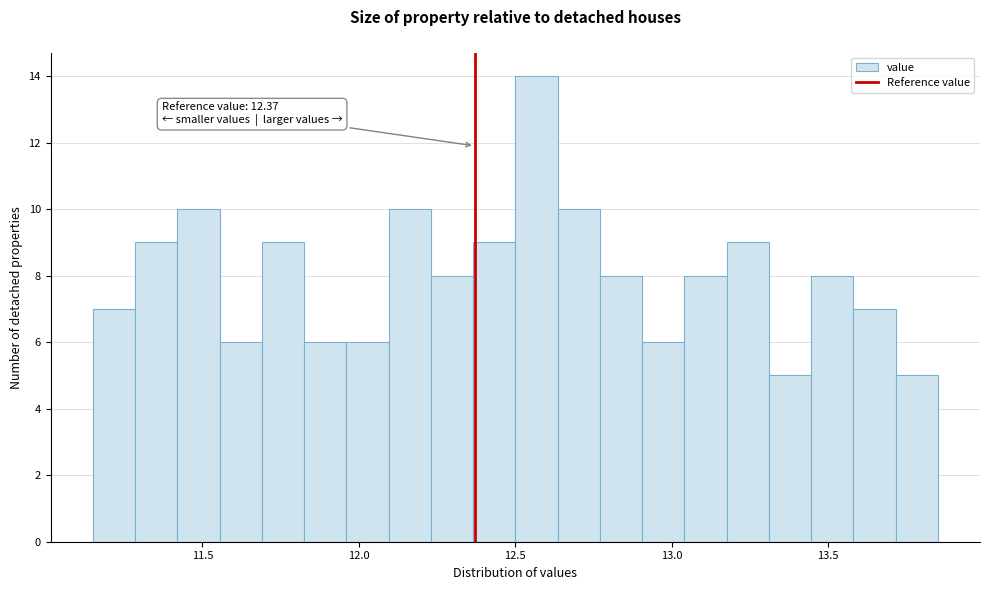

Around what value on the x-axis is the tallest bar? Give the approximate position of its centre, as read against the axis.

12.55